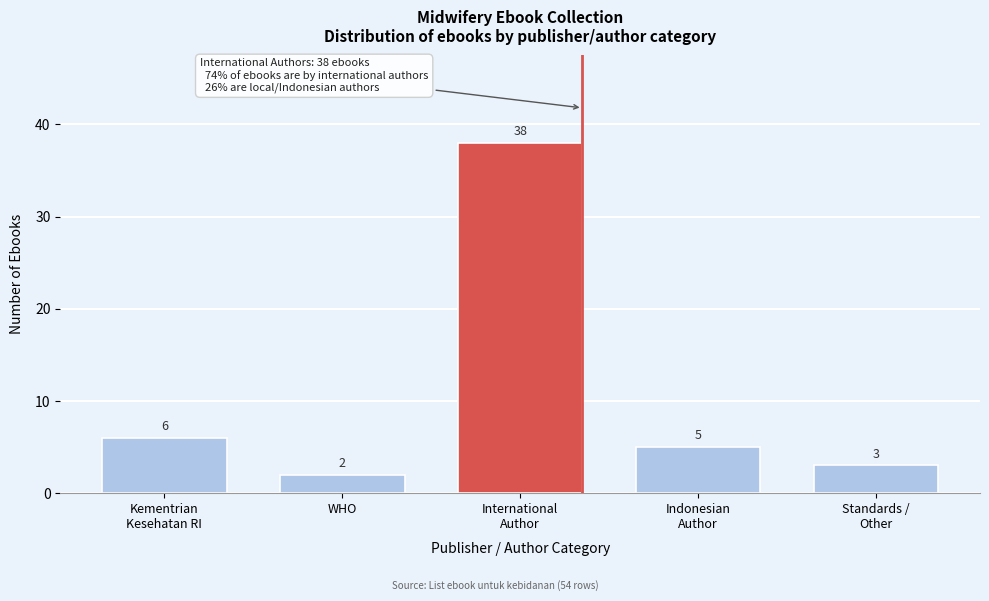

Reading left to right, list all the values displayed in this chart.

6	2	38	5	3